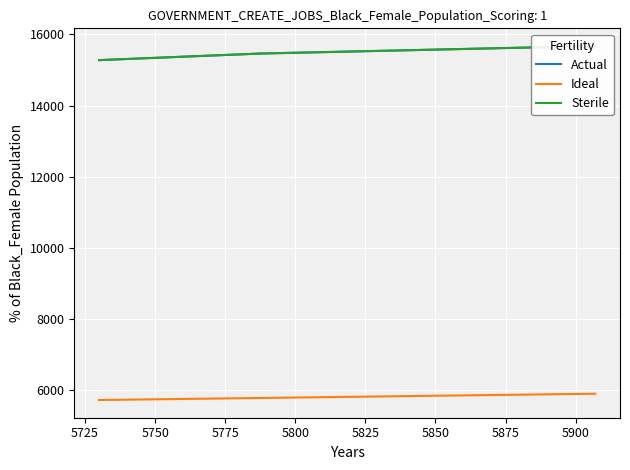

What is the value of the Actual point at the 1st from the left?

15278